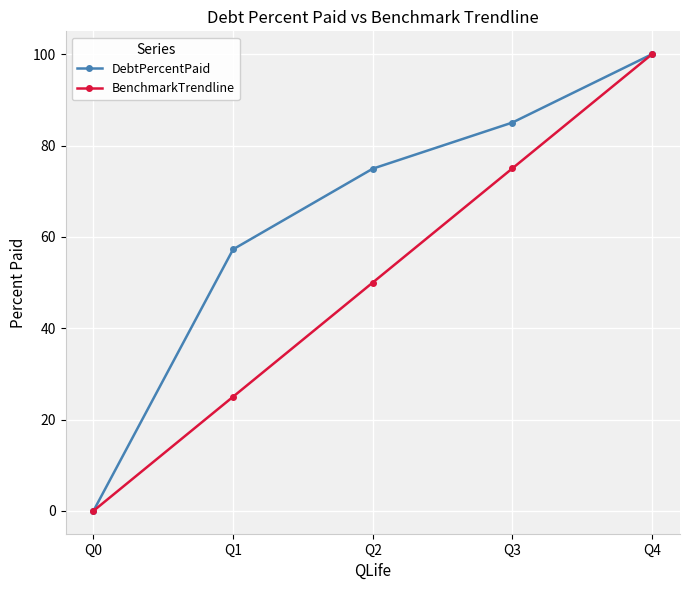

Which series has the largest total across all categories?

DebtPercentPaid